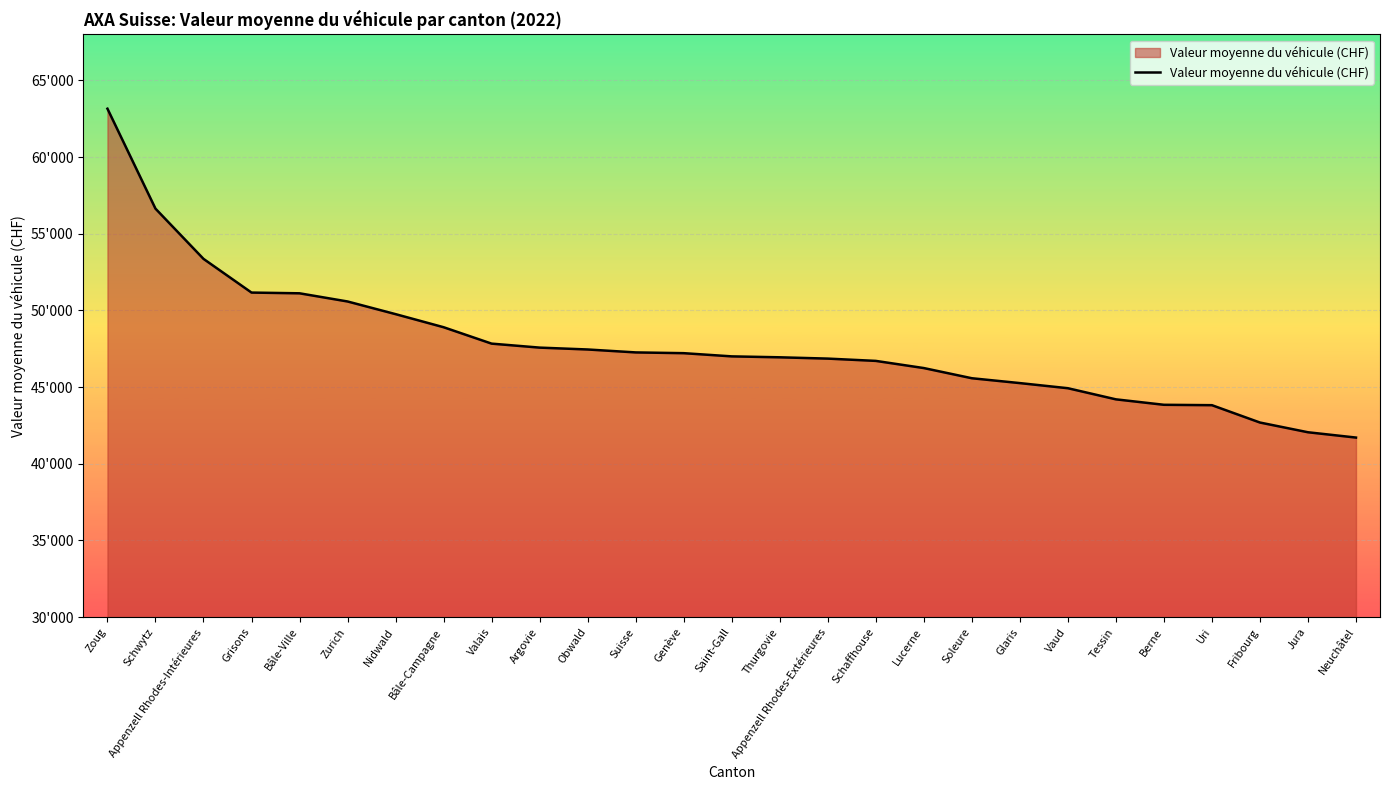

Rank the categories by value from lowest to highest.

Neuchâtel, Jura, Fribourg, Uri, Berne, Tessin, Vaud, Glaris, Soleure, Lucerne, Schaffhouse, Appenzell Rhodes-Extérieures, Thurgovie, Saint-Gall, Genève, Suisse, Obwald, Argovie, Valais, Bâle-Campagne, Nidwald, Zurich, Bâle-Ville, Grisons, Appenzell Rhodes-Intérieures, Schwytz, Zoug